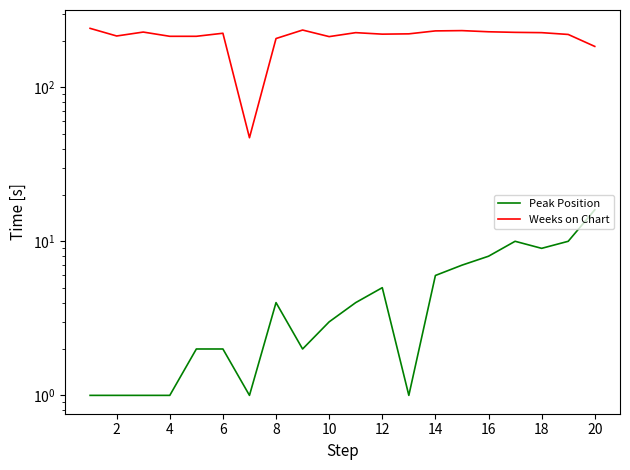

Is this an area chart (filled region under the line)?

No